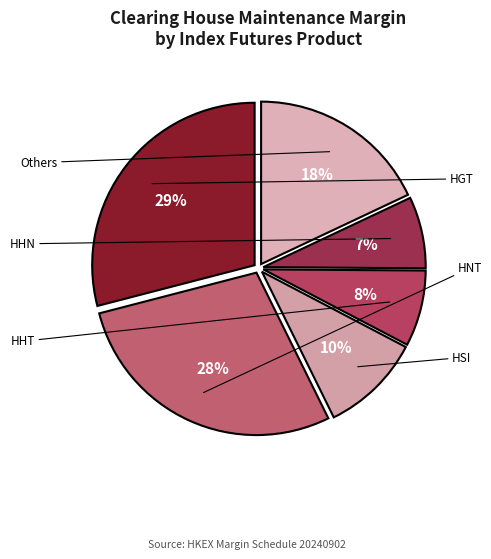

Is there a majority slice in this chart?

No